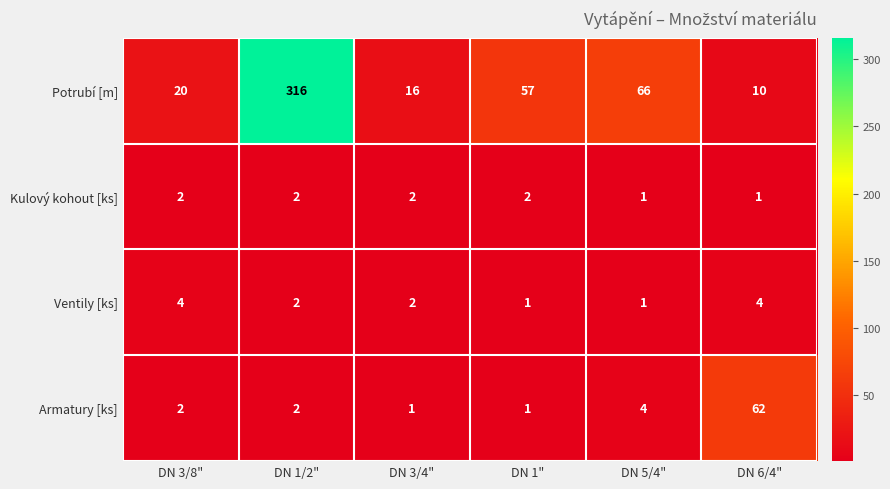

What is the sum of all Armatury [ks] values?

72